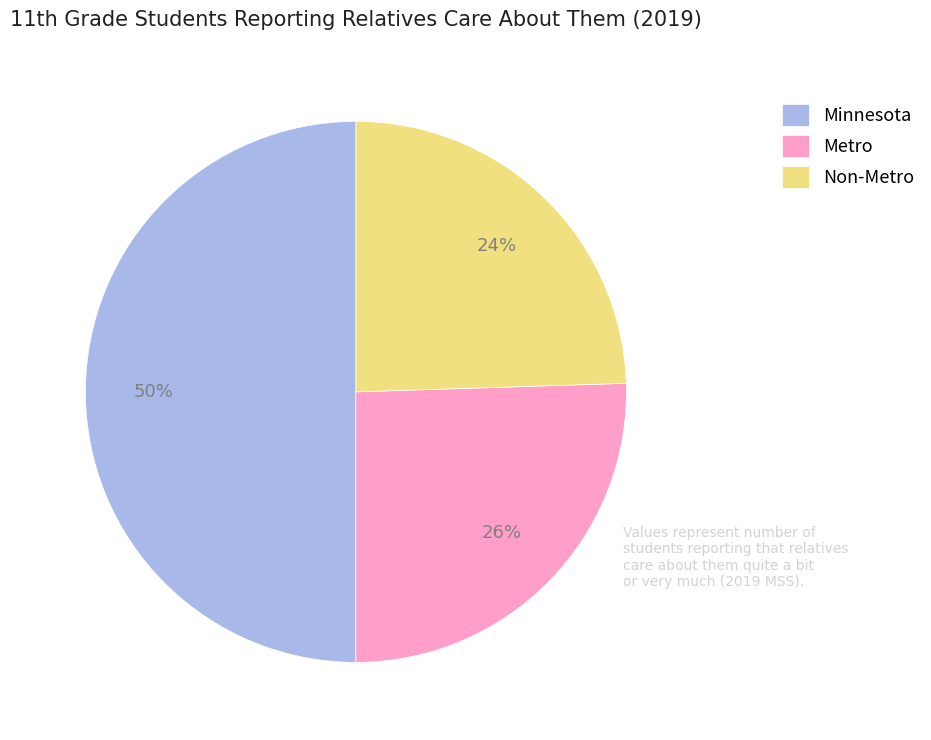

Do Metro and Minnesota together represent more than half of the pie?

Yes